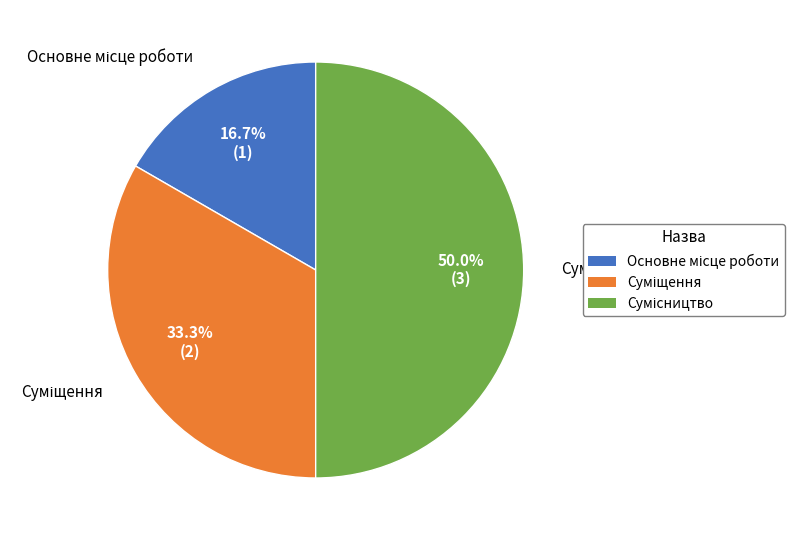

Is there a majority slice in this chart?

No